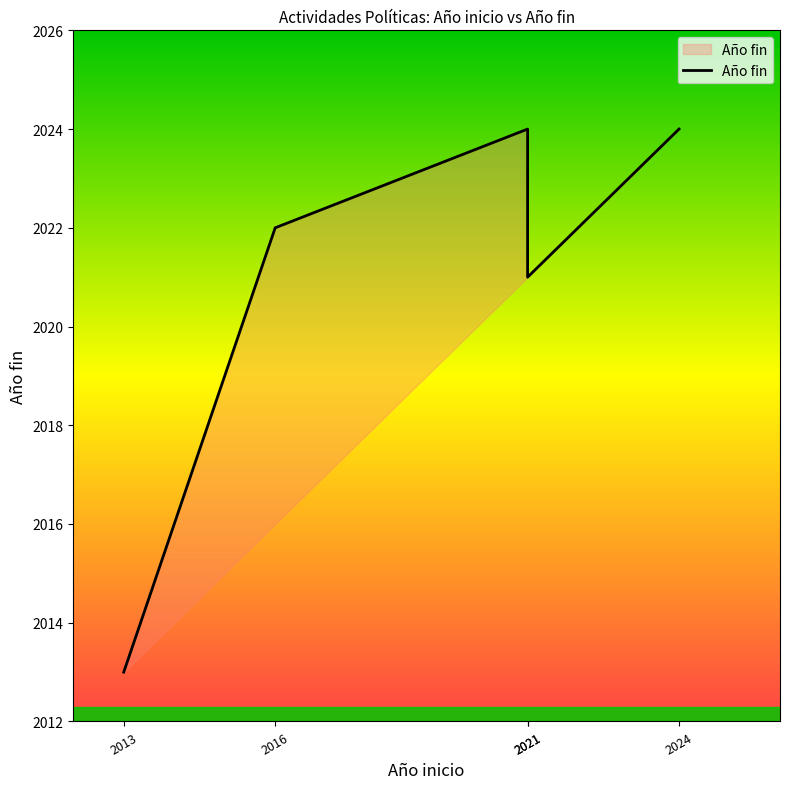

Does the chart have visible grid lines?

No